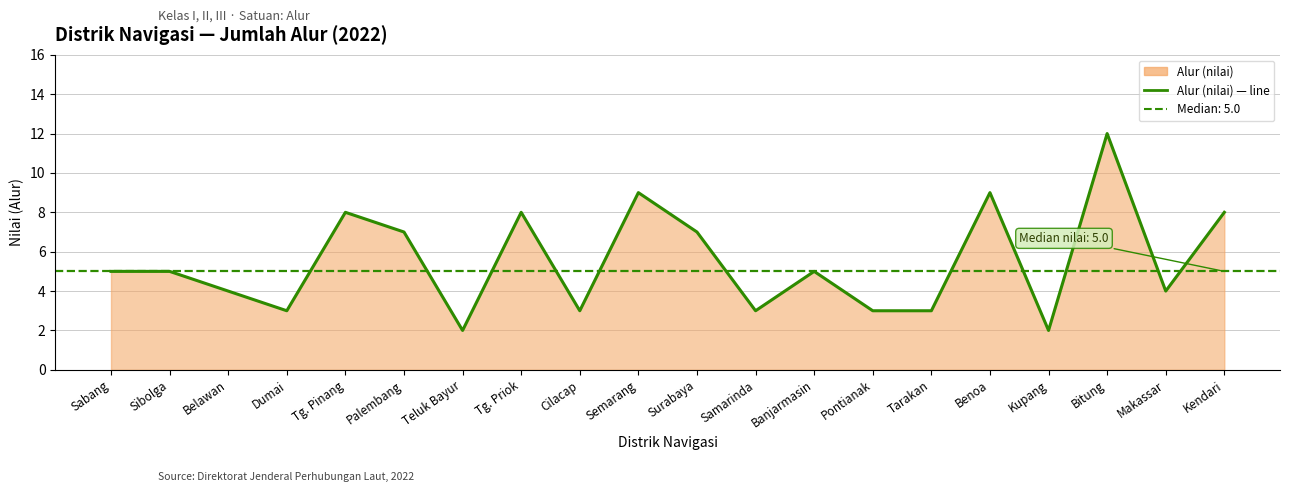

Which has a higher value, Dumai or Semarang?

Semarang